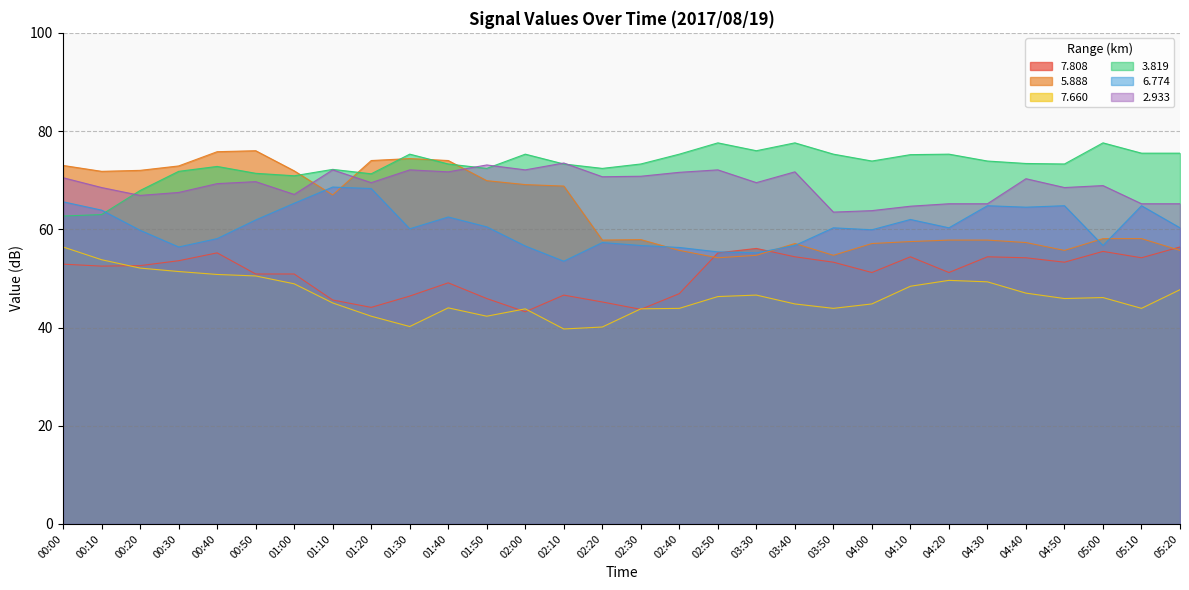

What is the difference between the second highest and minimum values in the   5.888 series?

21.6